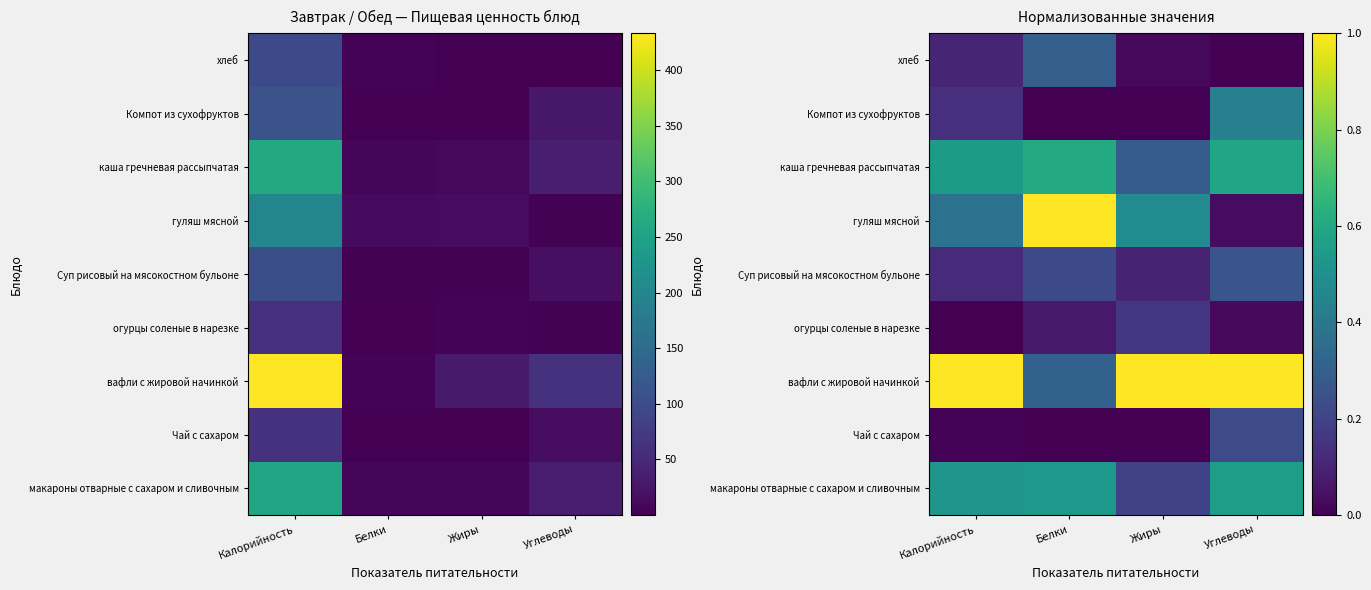

The value of Суп рисовый на мясокостном бульоне at Калорийность is 0.0. True or false?

False